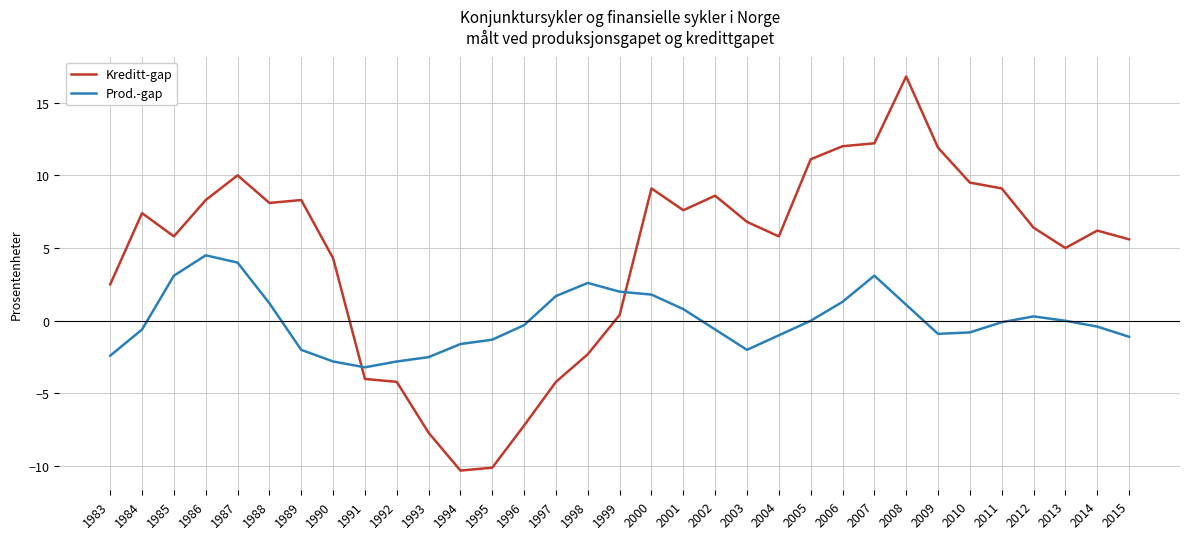

Where is the first local minimum for Prod.-gap?

1991